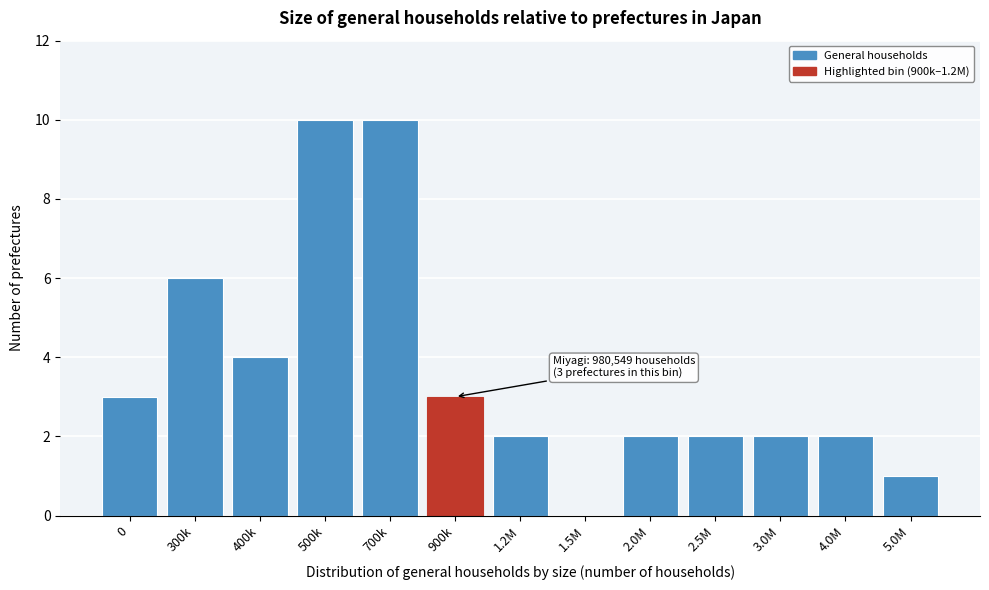

Reading left to right, extract all data points from this chart.

0=3	300k=6	400k=4	500k=10	700k=10	900k=3	1.2M=2	1.5M=0	2.0M=2	2.5M=2	3.0M=2	4.0M=2	5.0M=1